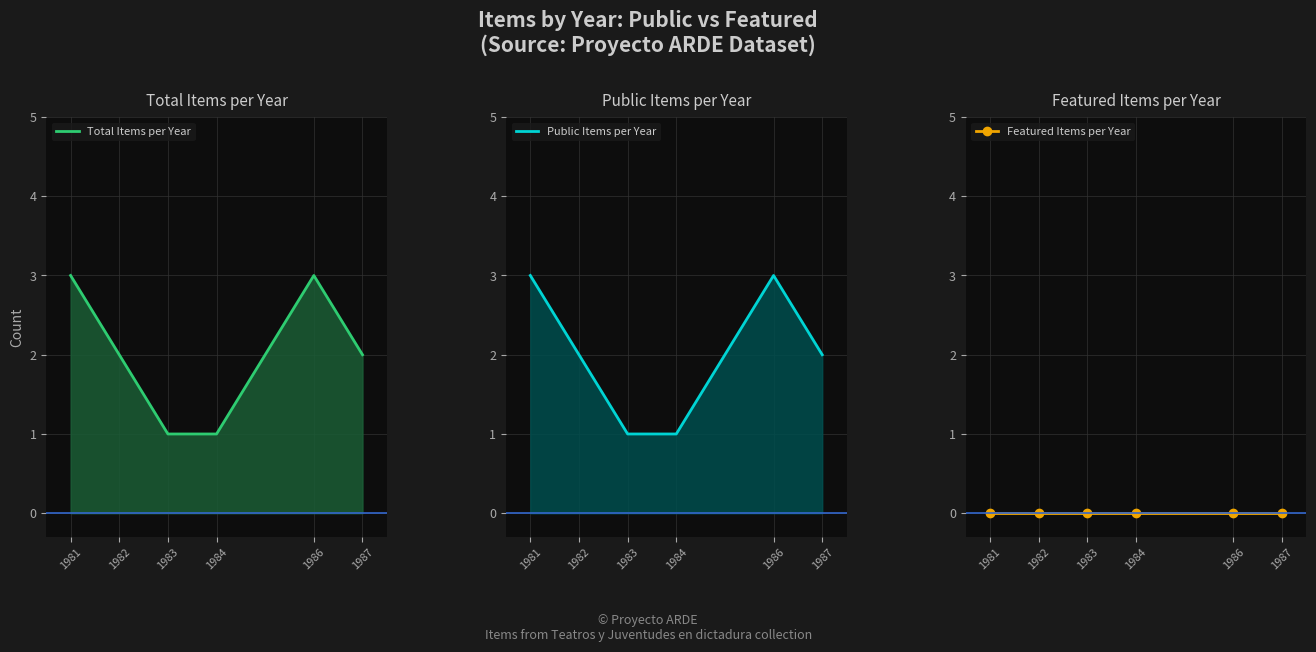

Which series has the largest total across all categories?

Total Items per Year